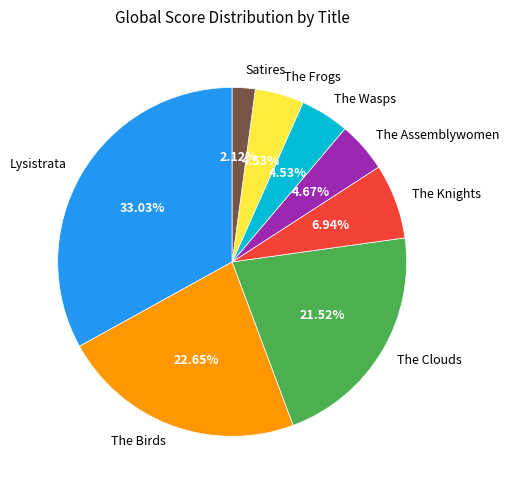

Does The Assemblywomen represent more than half of the total?

No